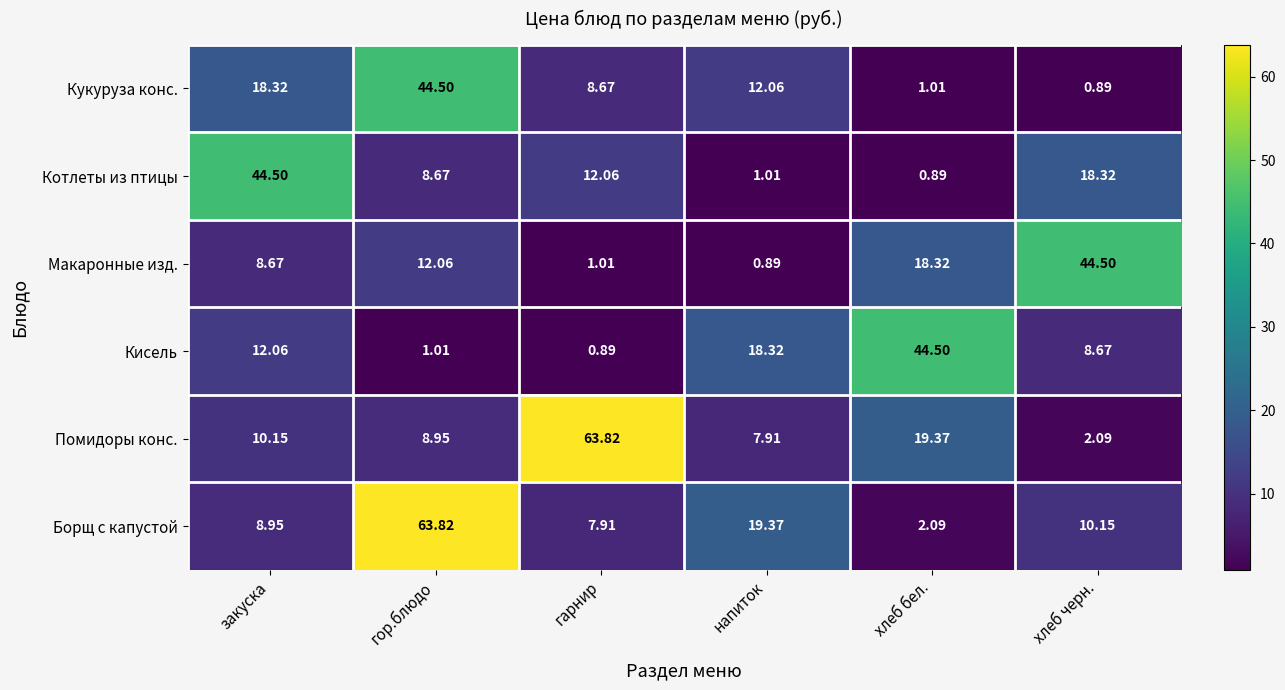

At which category is the sum across all series the highest?

гор.блюдо